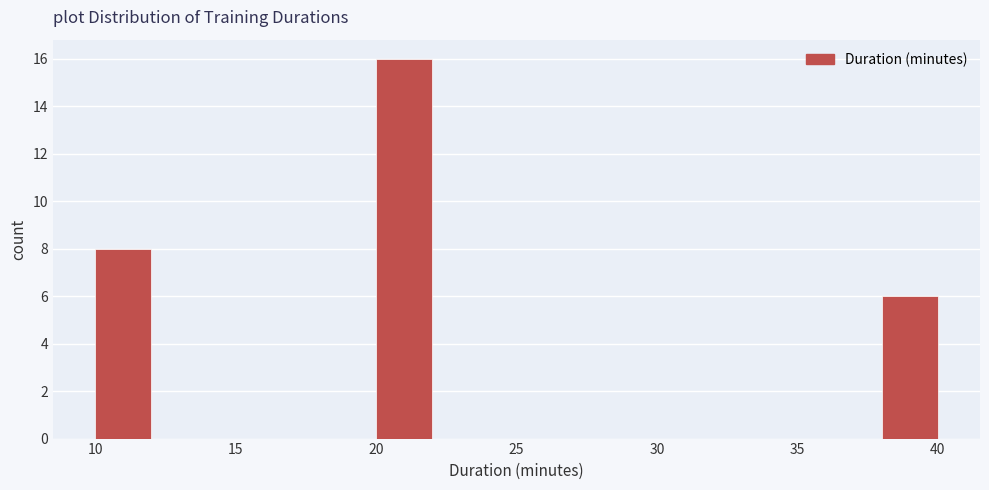

Reading left to right, transcribe this chart: for each bar, give the range it covers on the x-axis and its height. The values are not printed on the chart, so give them approximately, as read against the axis.

10 to 12: 8
12 to 14: 0
14 to 16: 0
16 to 18: 0
18 to 20: 0
20 to 22: 16
22 to 24: 0
24 to 26: 0
26 to 28: 0
28 to 30: 0
30 to 32: 0
32 to 34: 0
34 to 36: 0
36 to 38: 0
38 to 40: 6